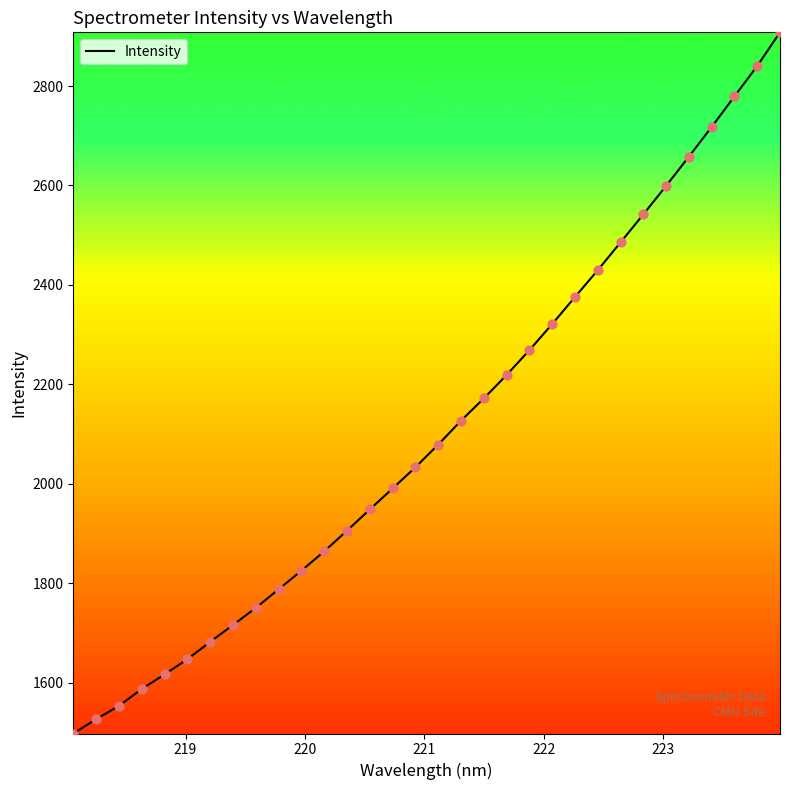

What is the minimum value shown in the chart?

1497.5